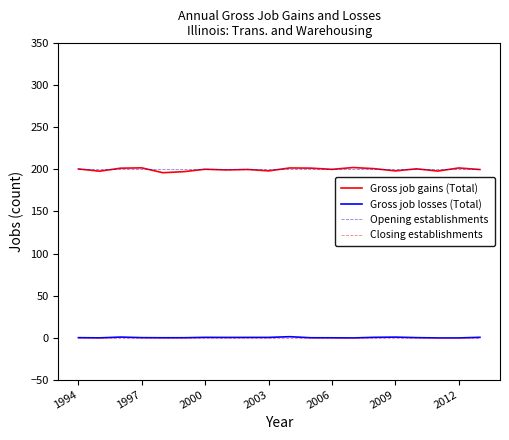

Which series has the largest range (max minus min)?

Gross job gains (Total)